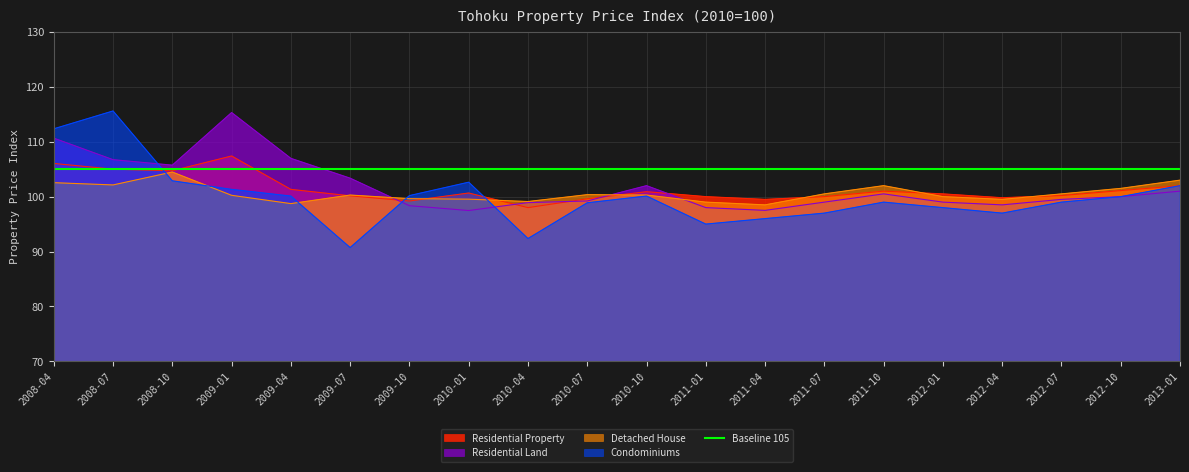

Which category has the highest value in the Detached House series?

2008-10